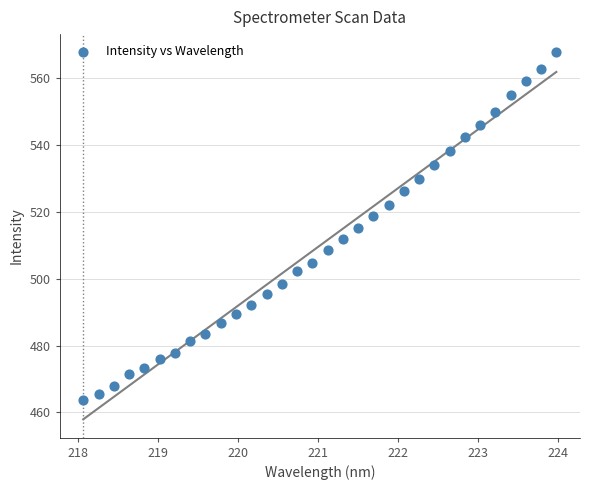

What is the range of X values (max minus min)?

5.9